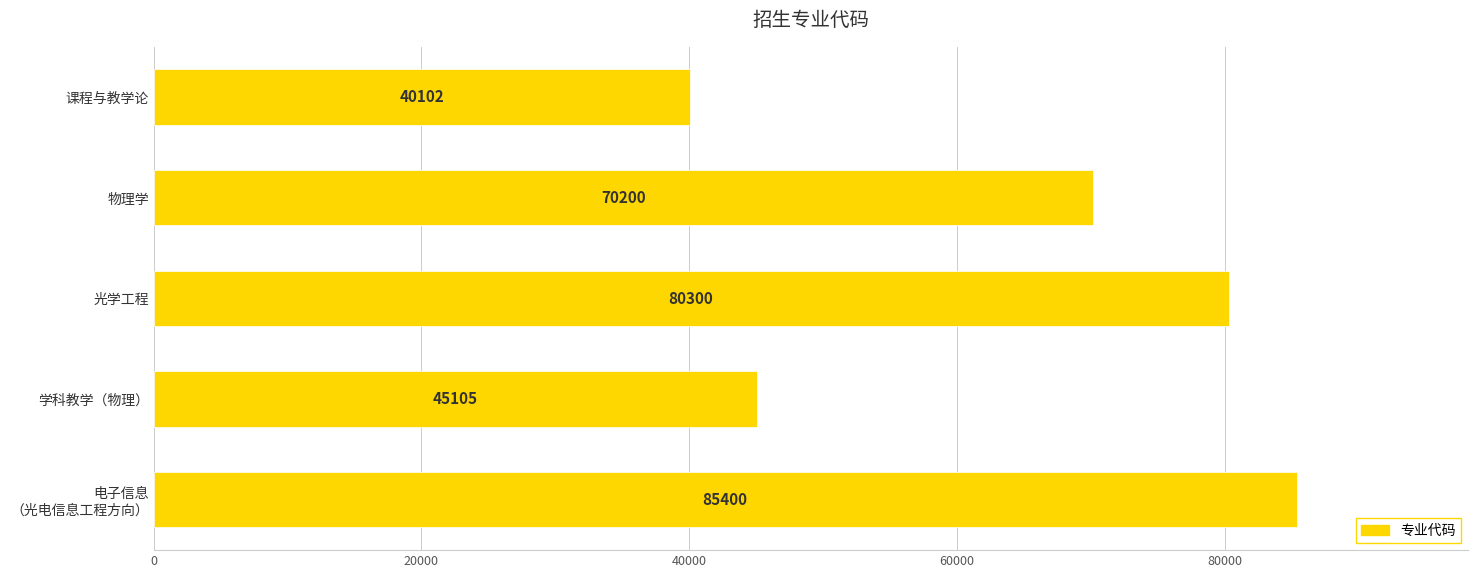

Reading top to bottom, list all the values displayed in this chart.

40102	70200	80300	45105	85400